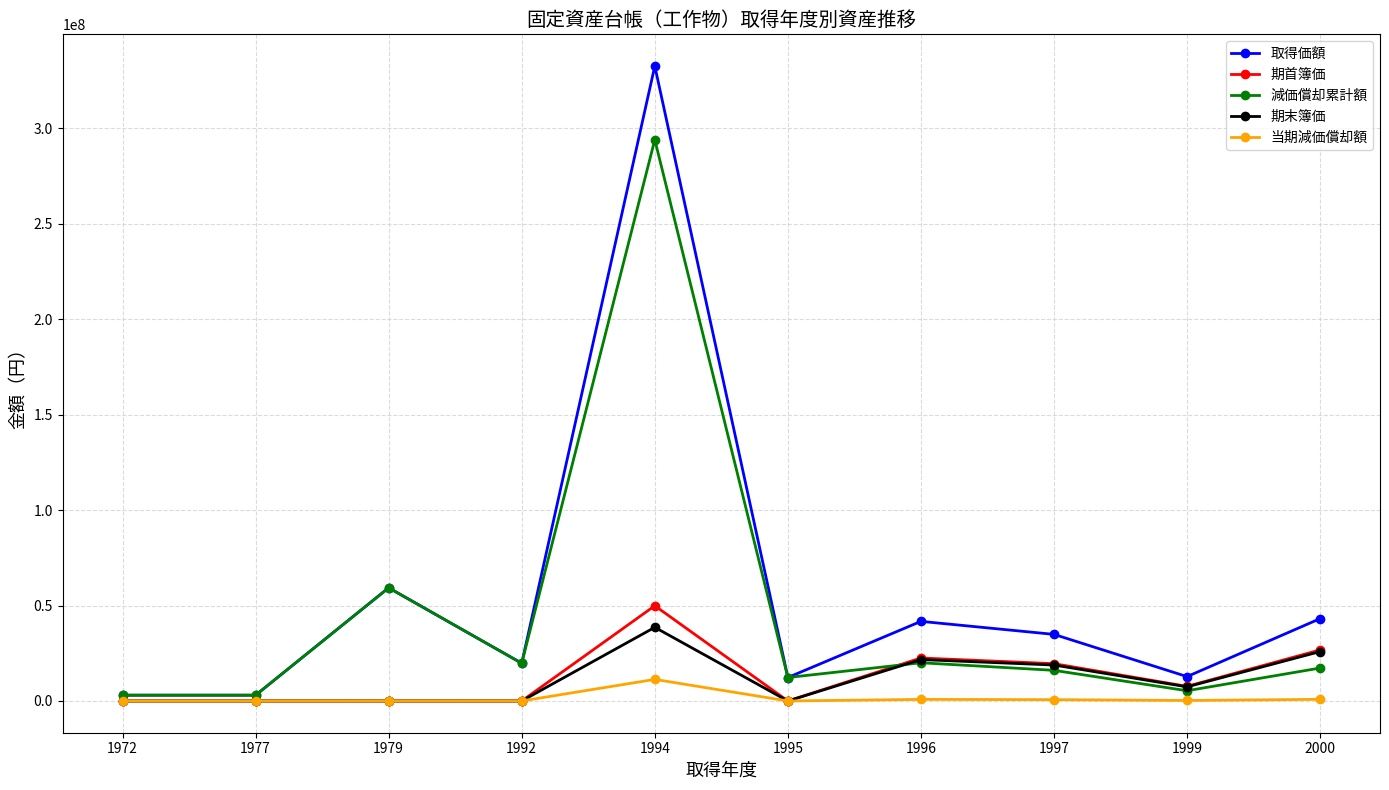

The value of 期末簿価 at 1997 is 32699257. True or false?

False